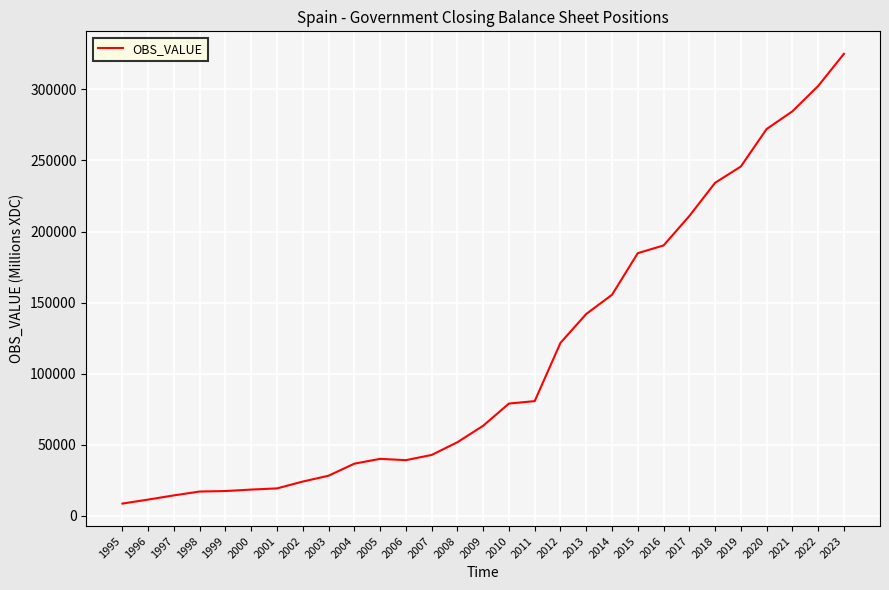

How many lines are shown in the chart?

1